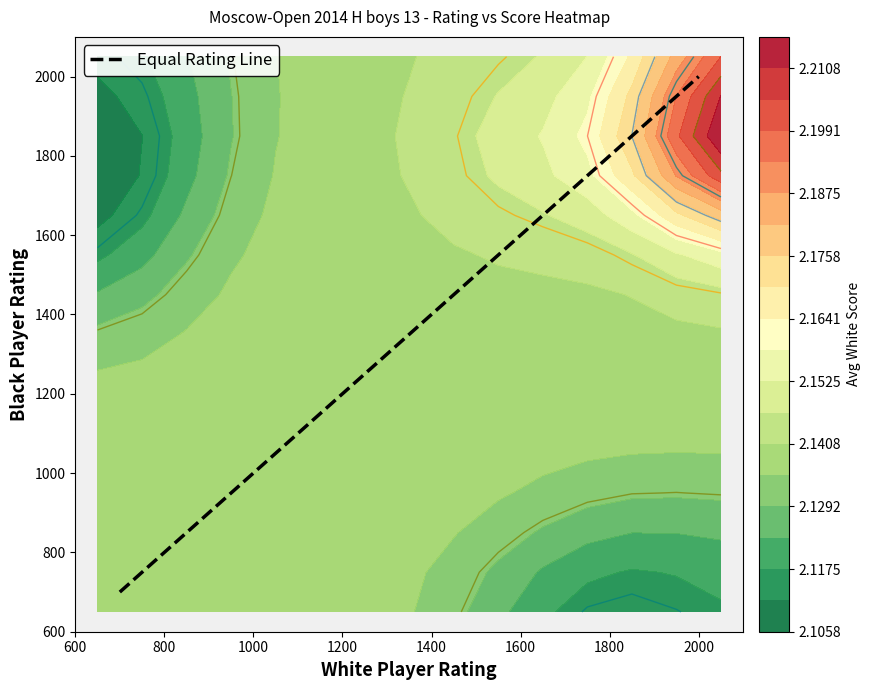

What is the lowest value of the Equal Rating Line series?

700.0